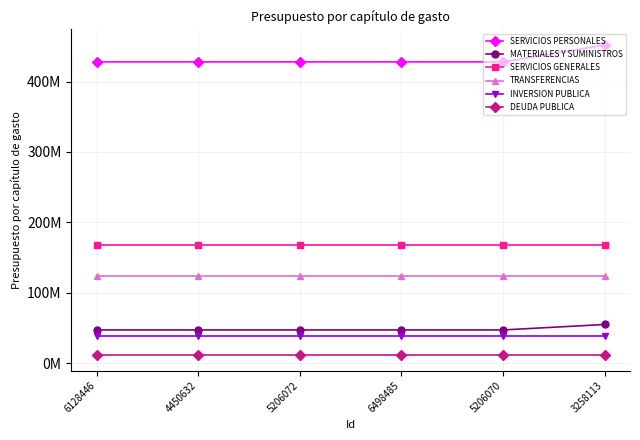

True or false: TRANSFERENCIAS and MATERIALES Y SUMINISTROS intersect in this chart.

False